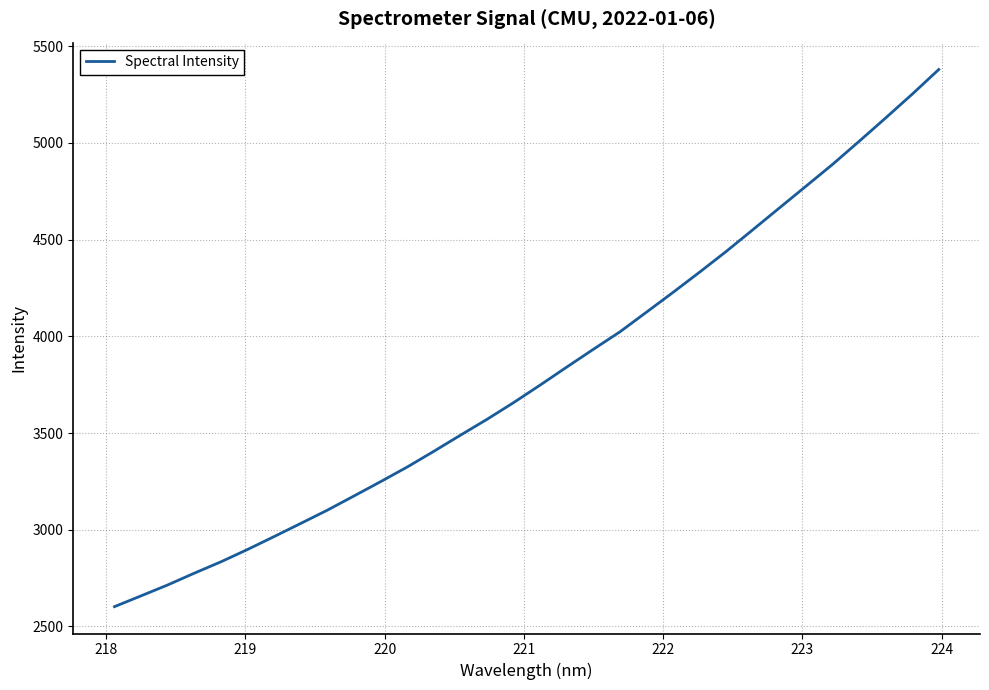

What is the smallest value displayed?

2602.4